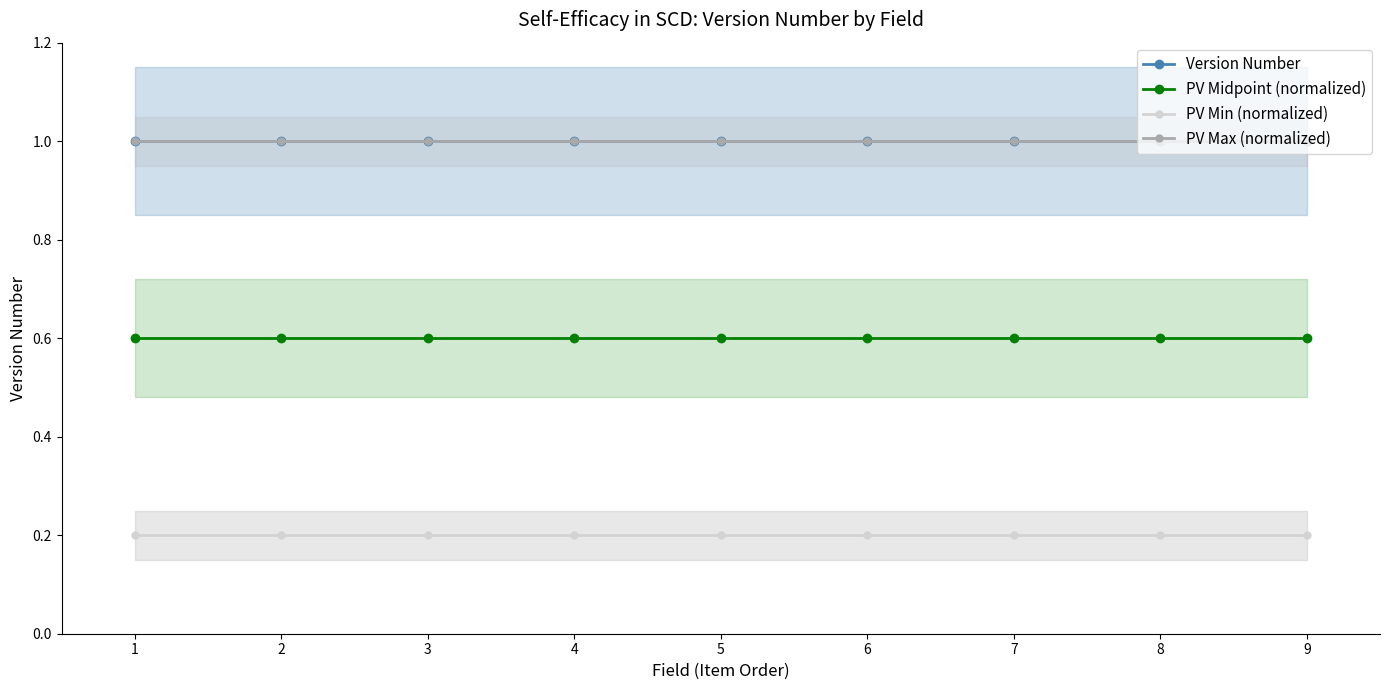

Which series has the widest spread of values?

Version Number